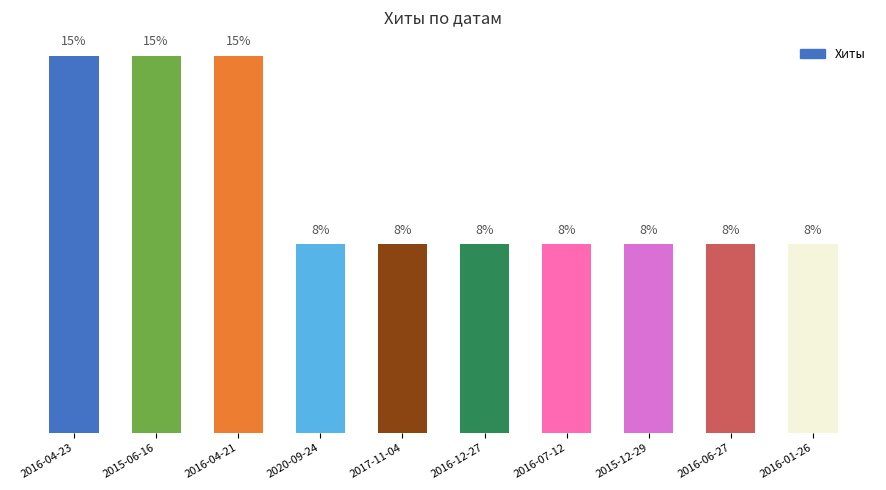

Reading left to right, what are all the values shown in this chart?

2016-04-23=15.4	2015-06-16=15.4	2016-04-21=15.4	2020-09-24=7.7	2017-11-04=7.7	2016-12-27=7.7	2016-07-12=7.7	2015-12-29=7.7	2016-06-27=7.7	2016-01-26=7.7